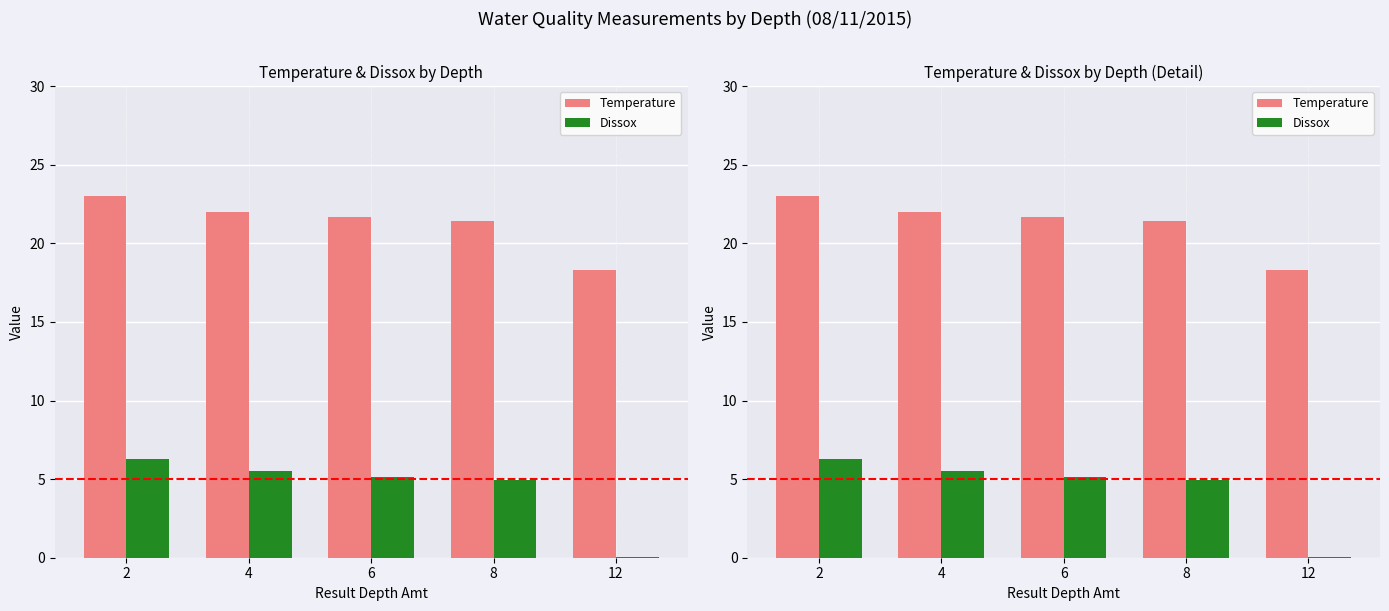

Reading left to right, extract all data points from this chart.

Temperature: 23.0	22.0	21.7	21.4	18.3
Dissox: 6.3	5.5	5.2	4.9	0.1